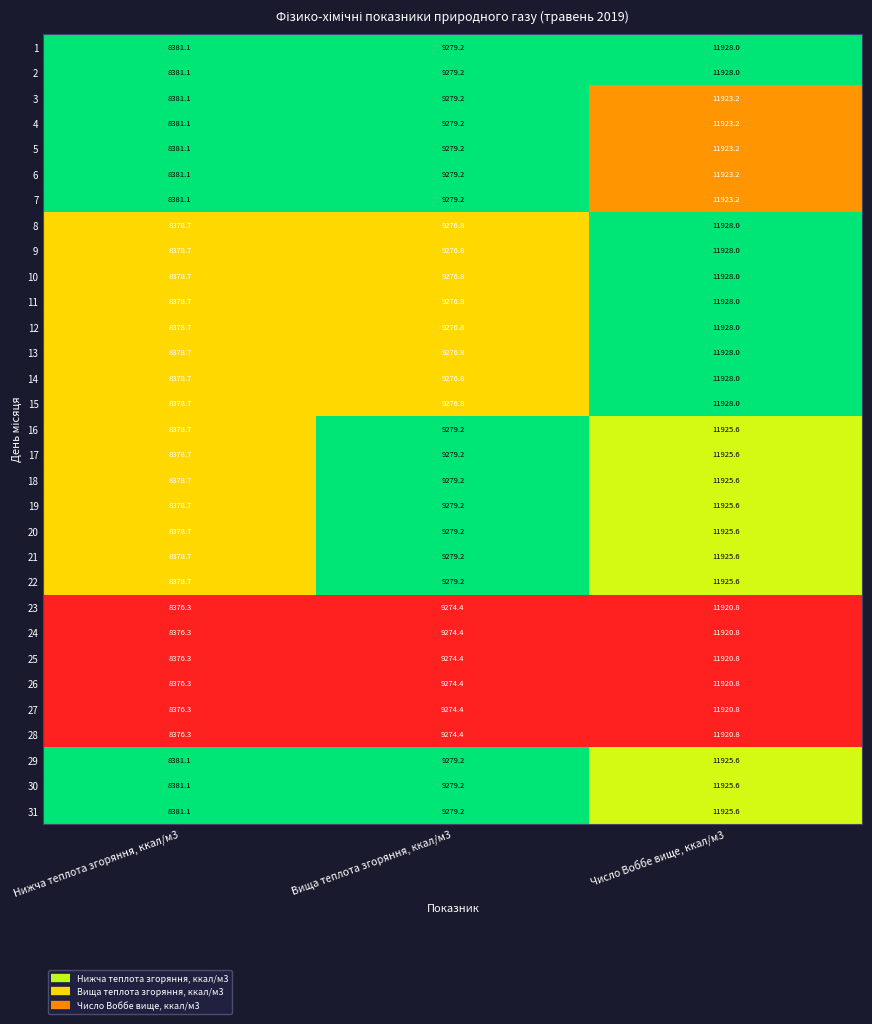

Rank the categories by 14 value from highest to lowest.

Число Воббе вище, ккал/м3, Вища теплота згоряння, ккал/м3, Нижча теплота згоряння, ккал/м3